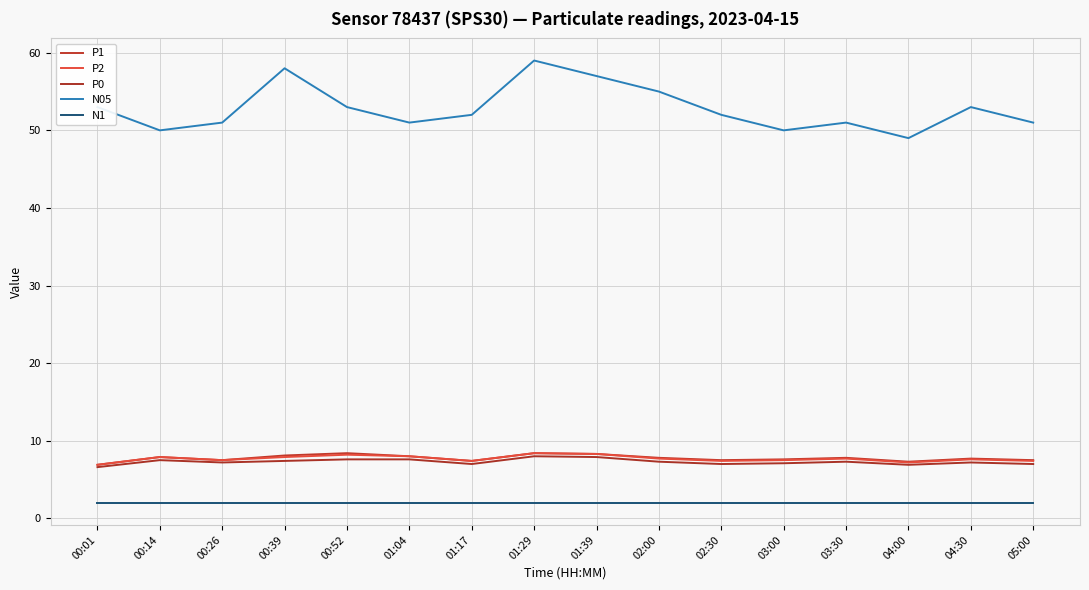

In P1, how many points are higher than both neighbors (excluding endpoints)?

5